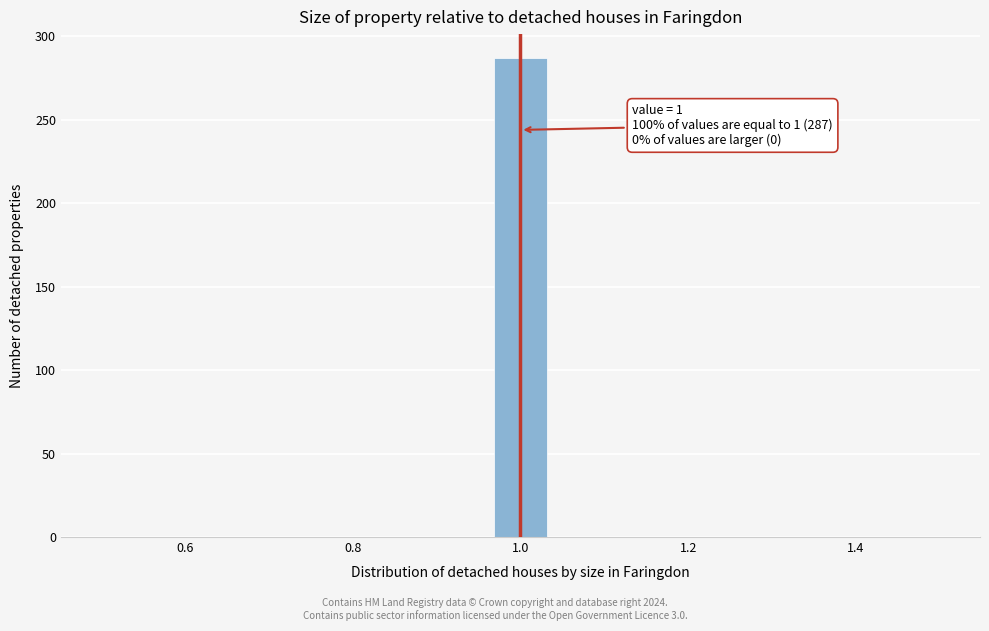

Around what value on the x-axis is the tallest bar? Give the approximate position of its centre, as read against the axis.

1.00